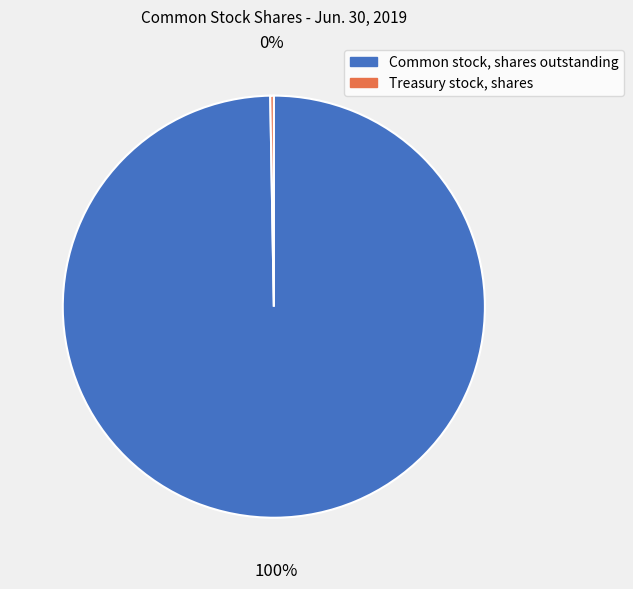

What is the majority slice?

Common stock, shares outstanding